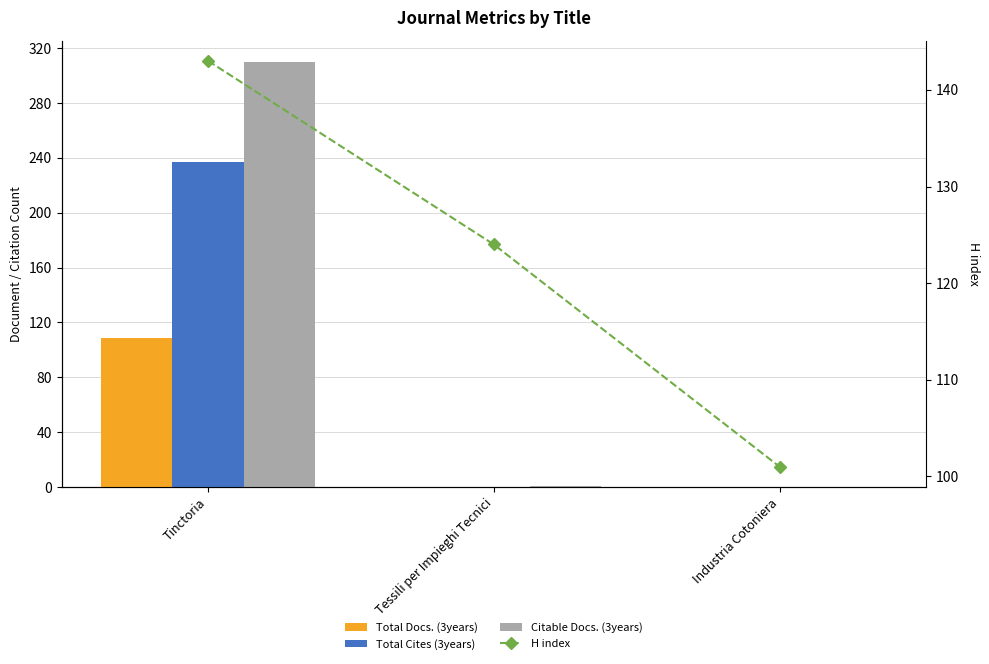

Between Tessili per Impieghi Tecnici and Industria Cotoniera, which series saw the biggest shift?

H index